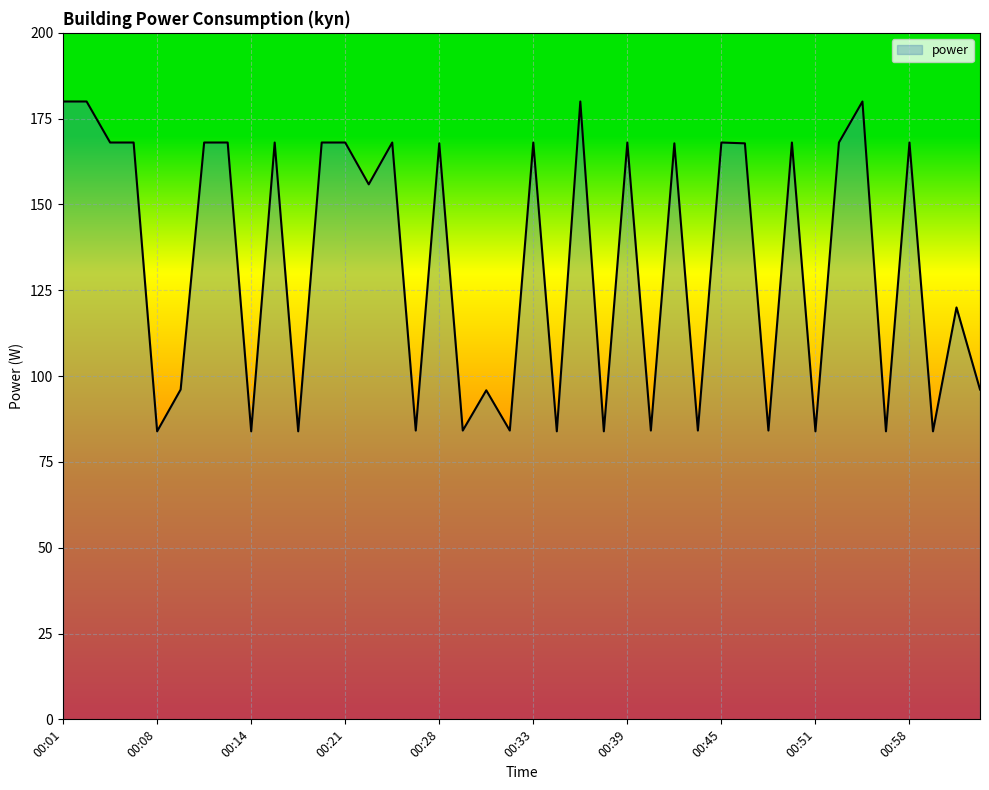

What is the sum of all values?

5316.2